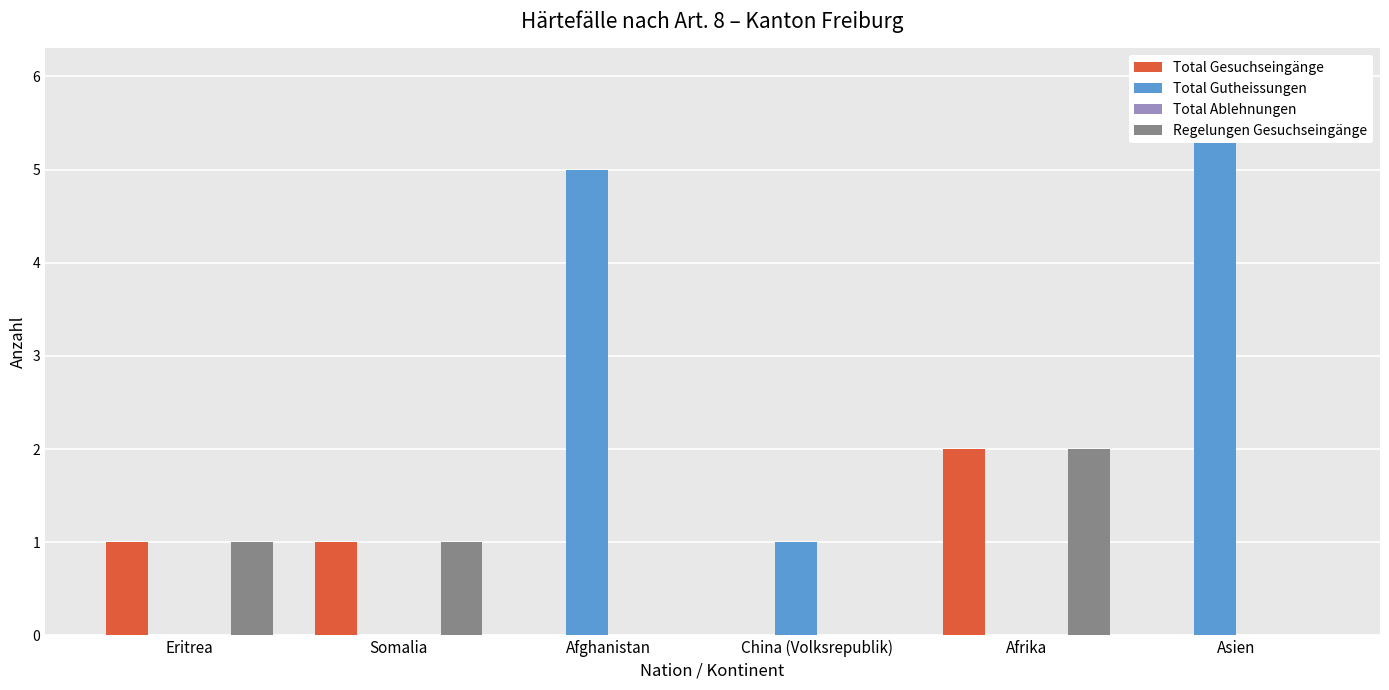

Between Somalia and Afrika, which series saw the biggest shift?

Total Gesuchseingänge